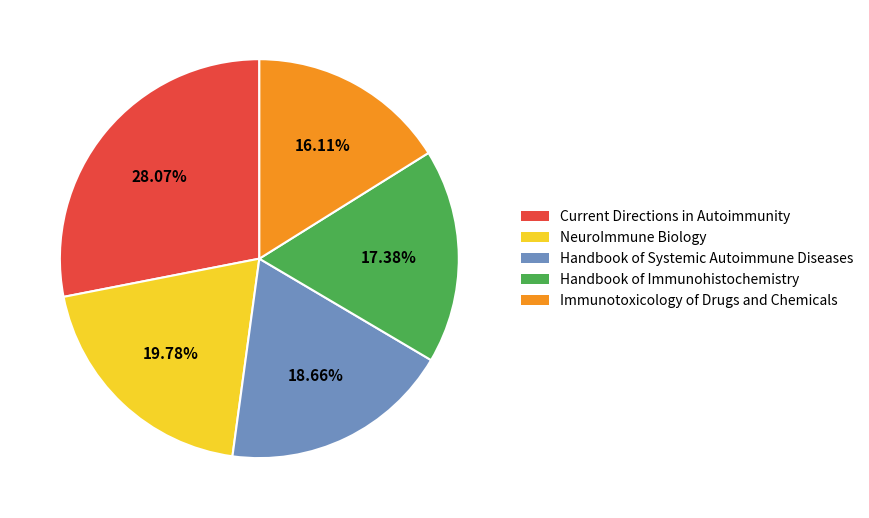

True or false: Handbook of Systemic Autoimmune Diseases accounts for 19% of the total.

True